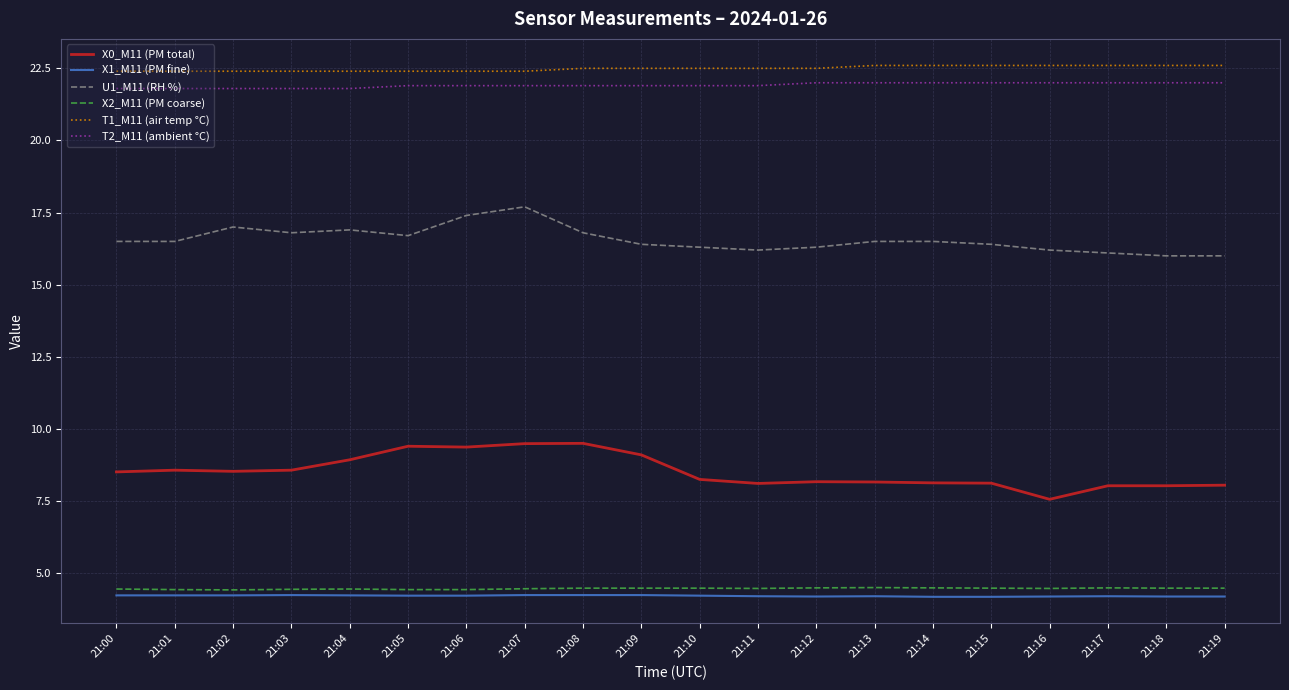

What is the total value across all series at 21:16?

77.0